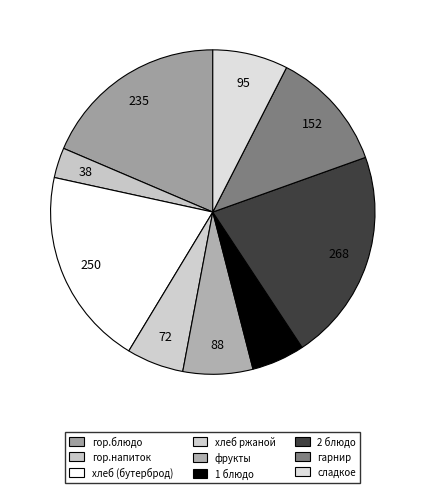

To the nearest percent, what is the average slice percentage?

11%